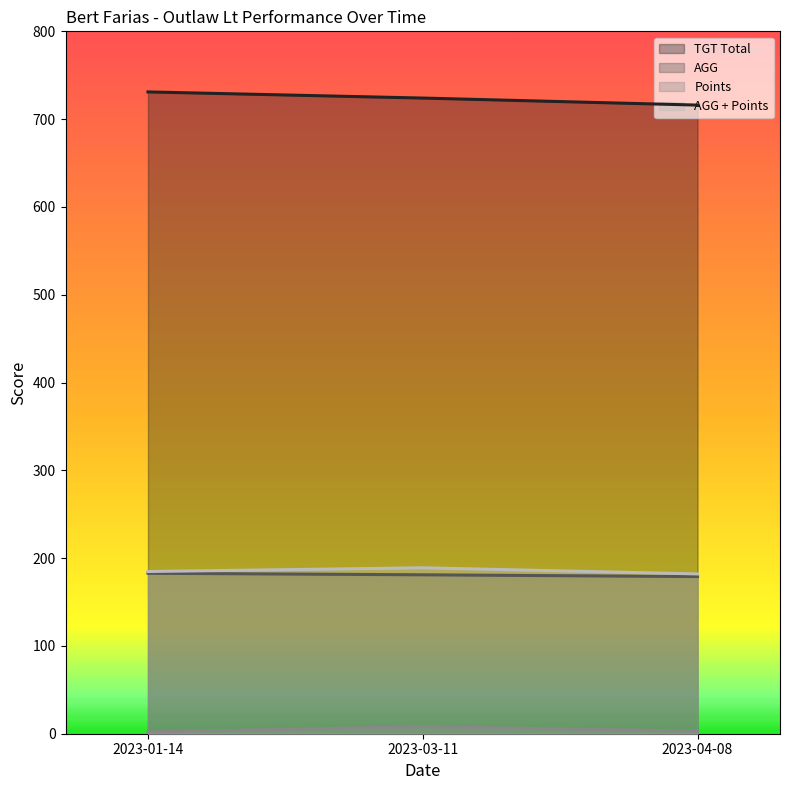

Reading left to right, list all the values displayed in this chart.

TGT Total: 2023-01-14=731.0	2023-03-11=724.0	2023-04-08=716.0
AGG: 2023-01-14=182.8	2023-03-11=181.0	2023-04-08=179.0
Points: 2023-01-14=2.0	2023-03-11=8.0	2023-04-08=3.0
AGG + Points: 2023-01-14=184.8	2023-03-11=189.0	2023-04-08=182.0